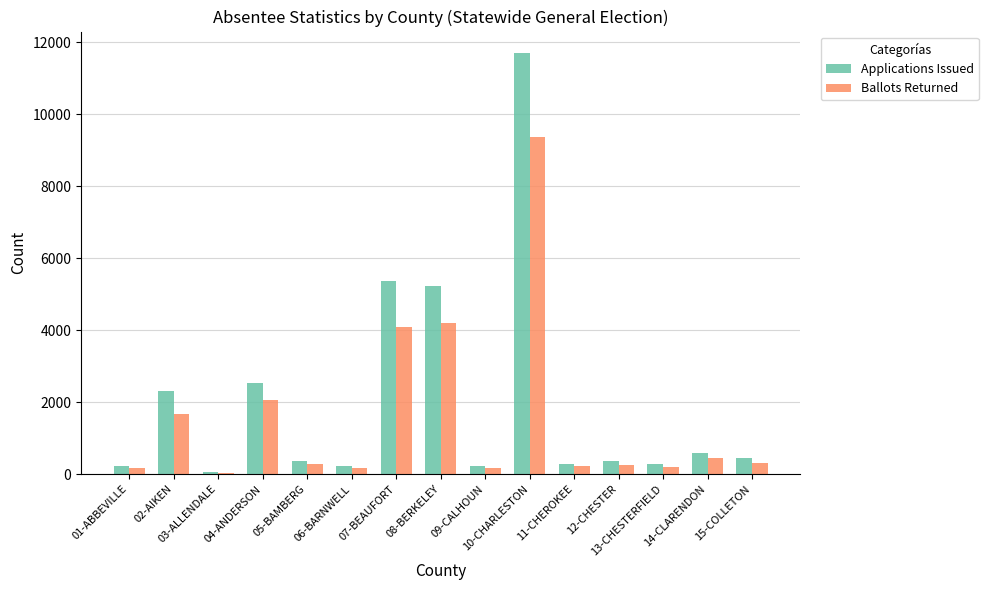

What is the highest value of the Applications Issued series?

11713